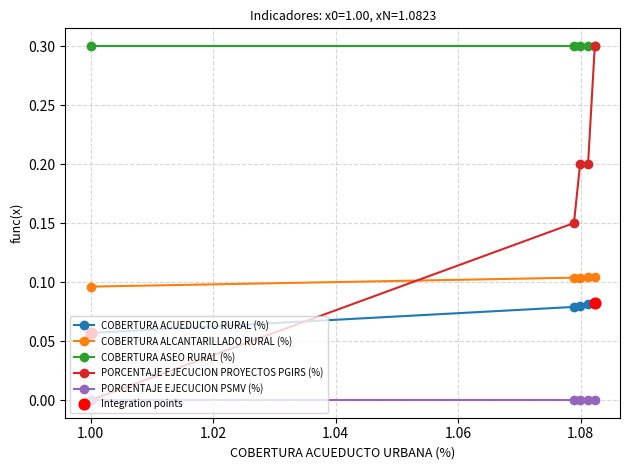

Which series has the largest total across all categories?

COBERTURA ASEO RURAL (%)